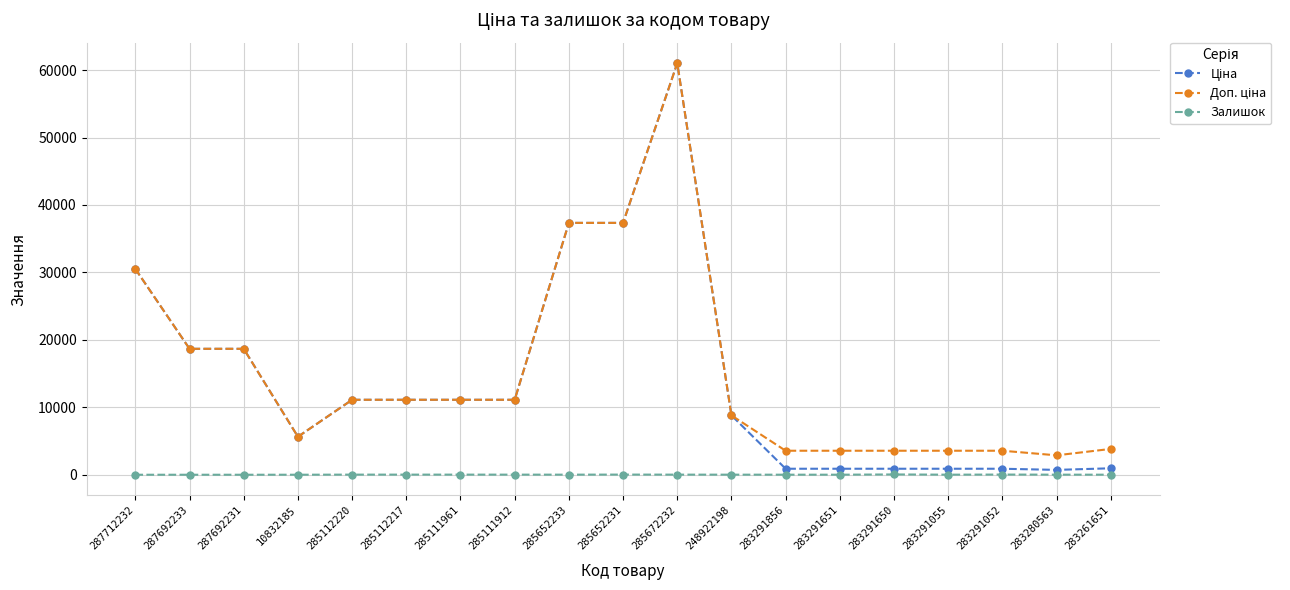

True or false: Залишок has more than 0 points higher than both neighbors.

True